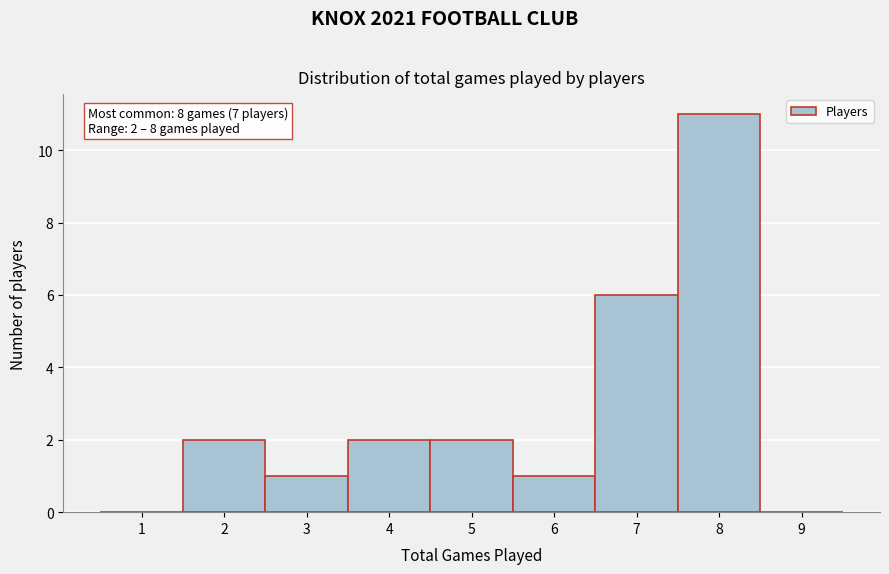

Over which range of the x-axis is the bar tallest?

7.5 to 8.5